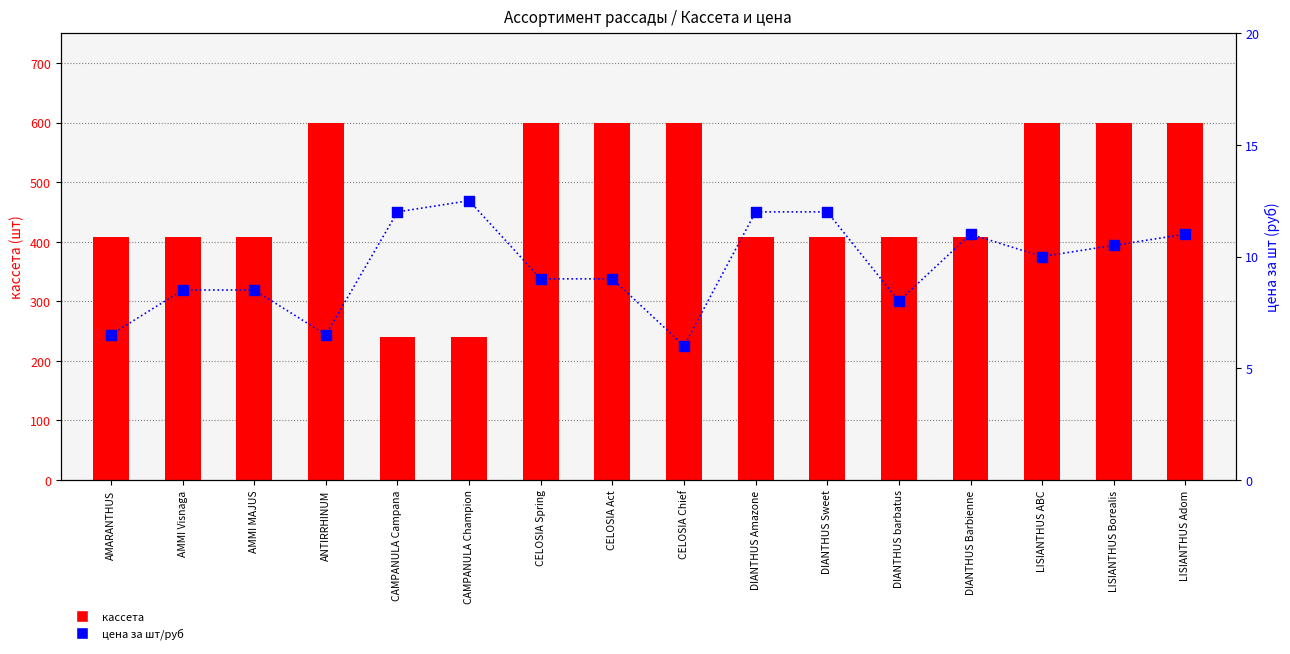

Which series contains the highest Y value?

кассета